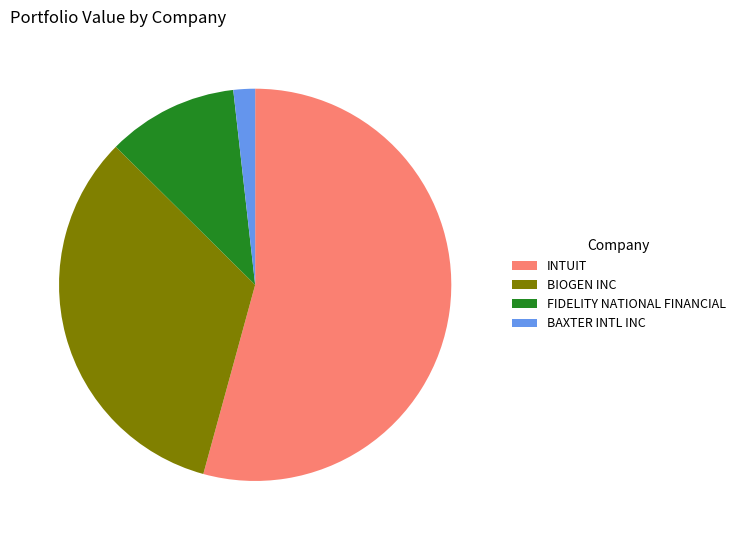

Between FIDELITY NATIONAL FINANCIAL and INTUIT, which is larger?

INTUIT